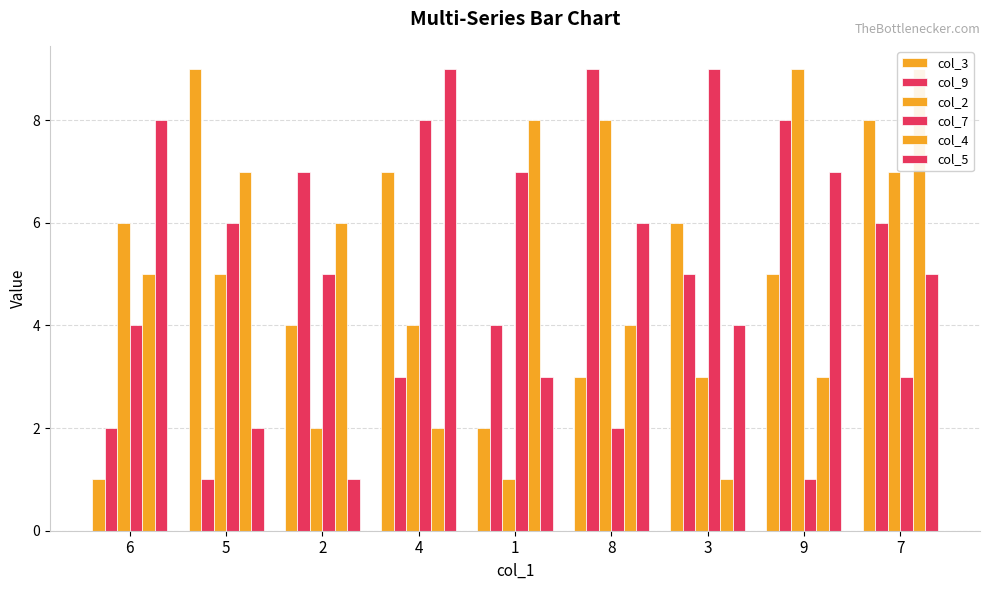

Where does the col_4 series first go above 5?

5